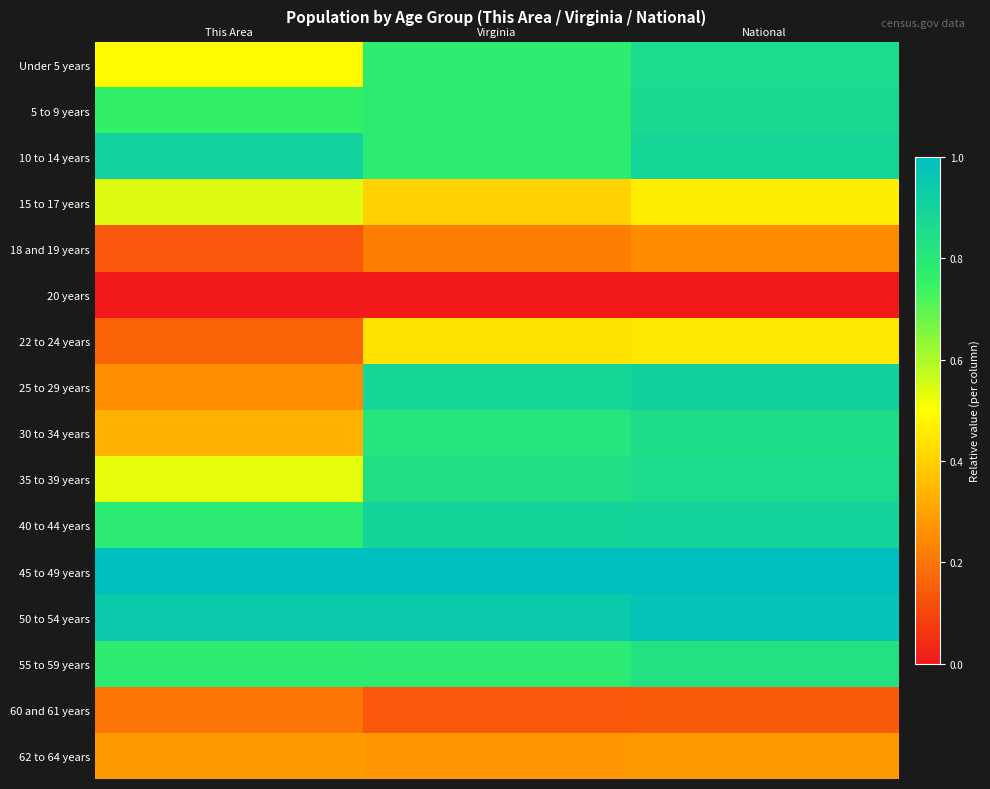

Rank the series at This Area from highest to lowest value.

45 to 49 years, 50 to 54 years, 10 to 14 years, 40 to 44 years, 55 to 59 years, 5 to 9 years, 15 to 17 years, 35 to 39 years, Under 5 years, 30 to 34 years, 62 to 64 years, 25 to 29 years, 60 and 61 years, 22 to 24 years, 18 and 19 years, 20 years